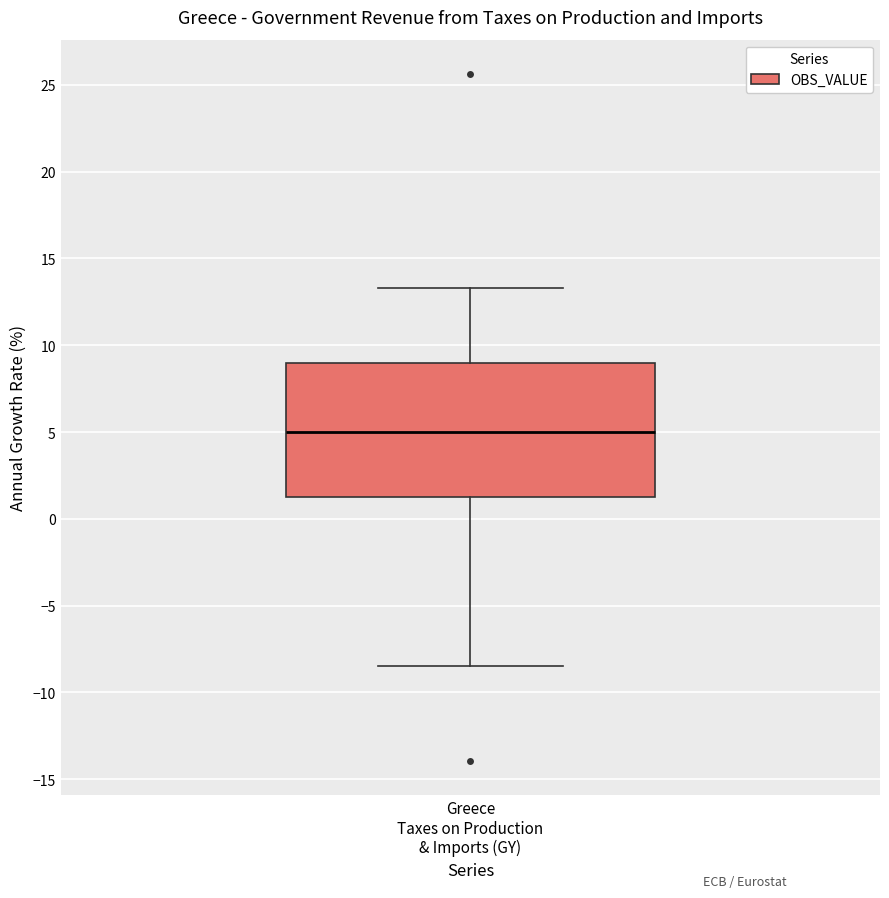

Where does the upper whisker of the box for Greece Taxes on Production & Imports (GY) end on the y-axis? The values are not printed on the chart, so give them approximately, as read against the axis.

13.5